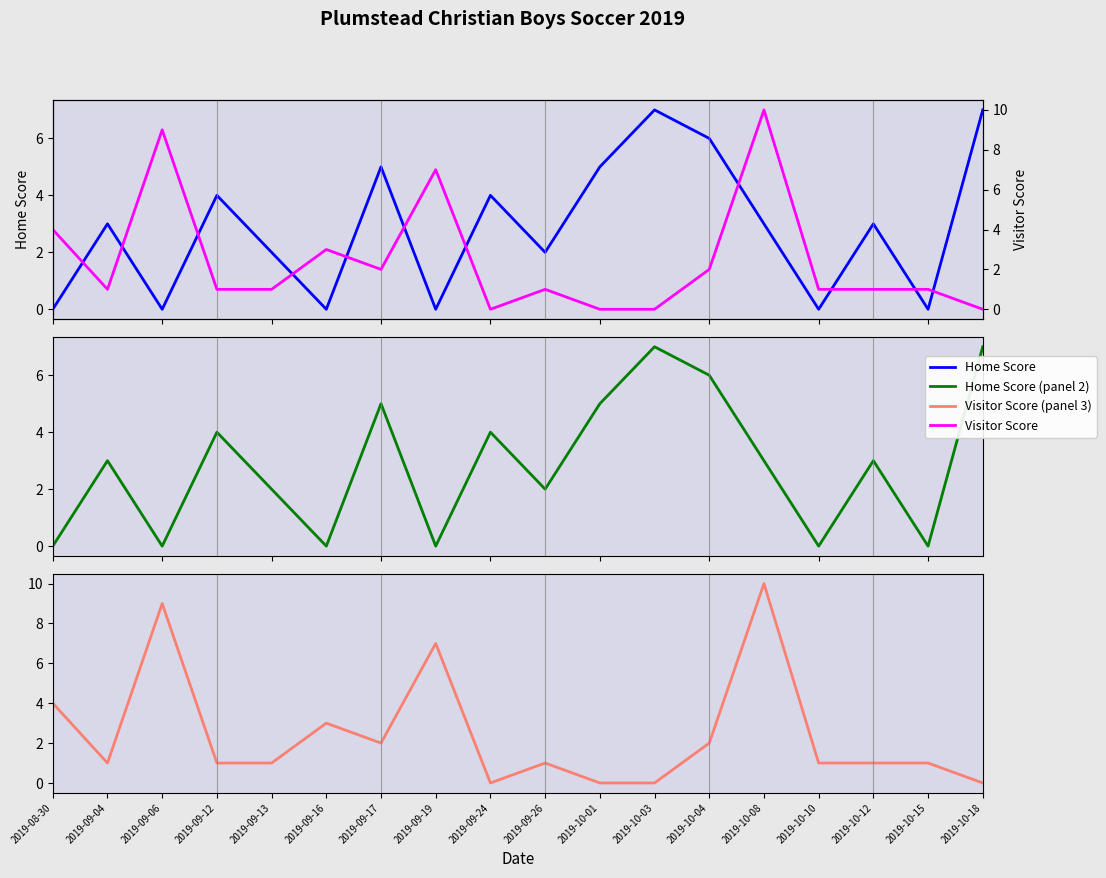

What is the sum of all Visitor Score values?

44